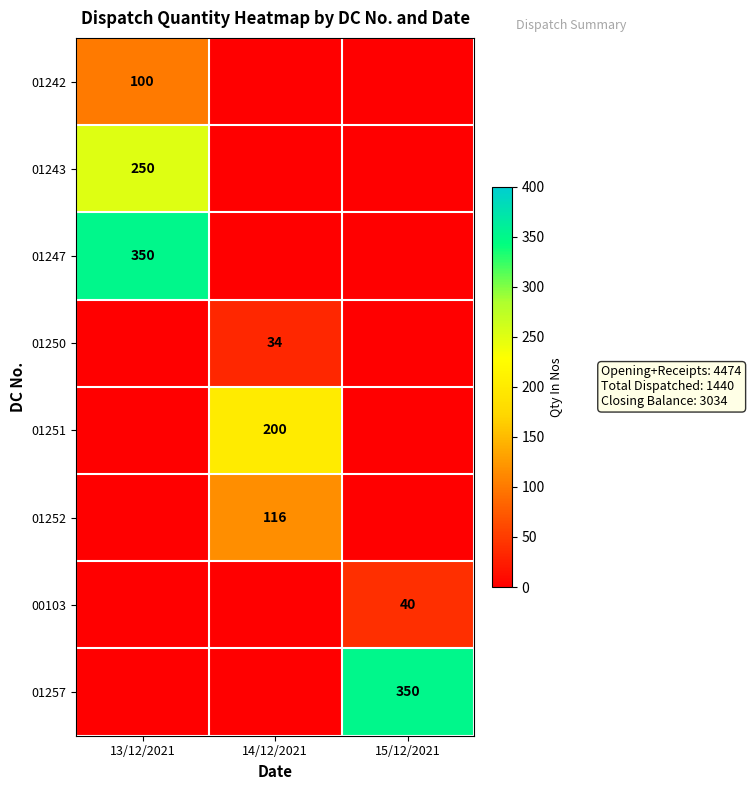

True or false: 01242 has a value of 100 at 13/12/2021.

True